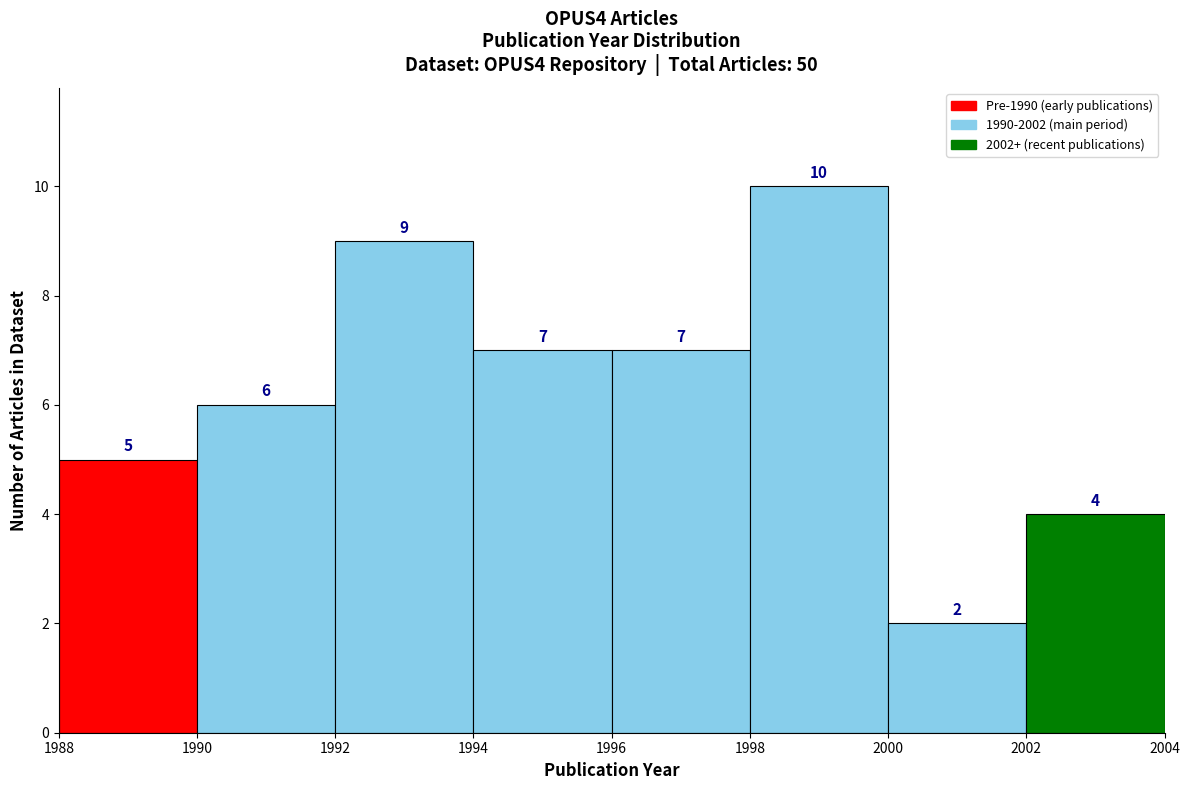

Over which range of the x-axis is the bar tallest?

1998 to 2000